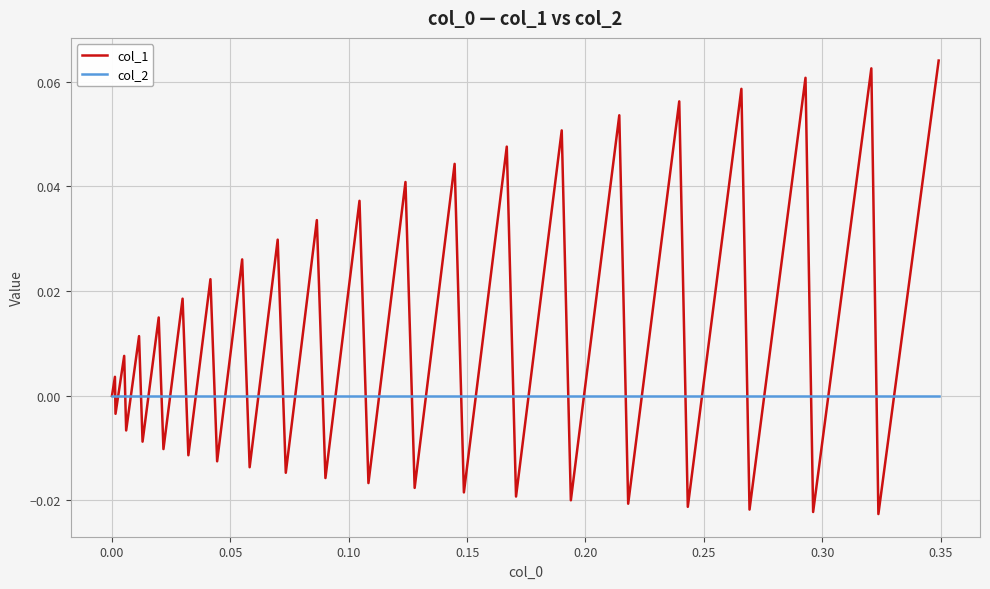

Which series has the largest total across all categories?

col_1